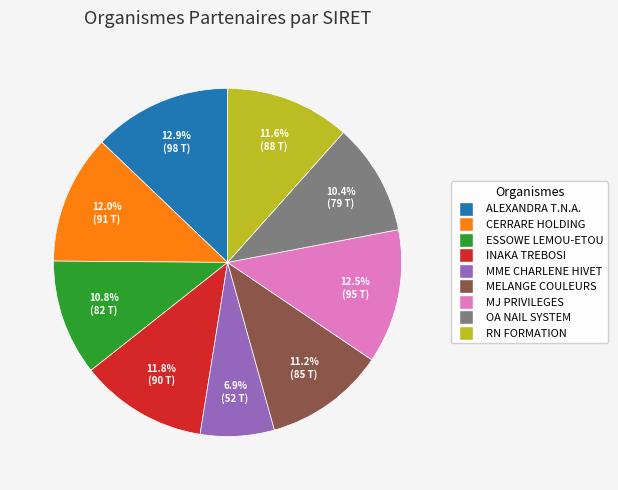

Does any single category account for the majority?

No